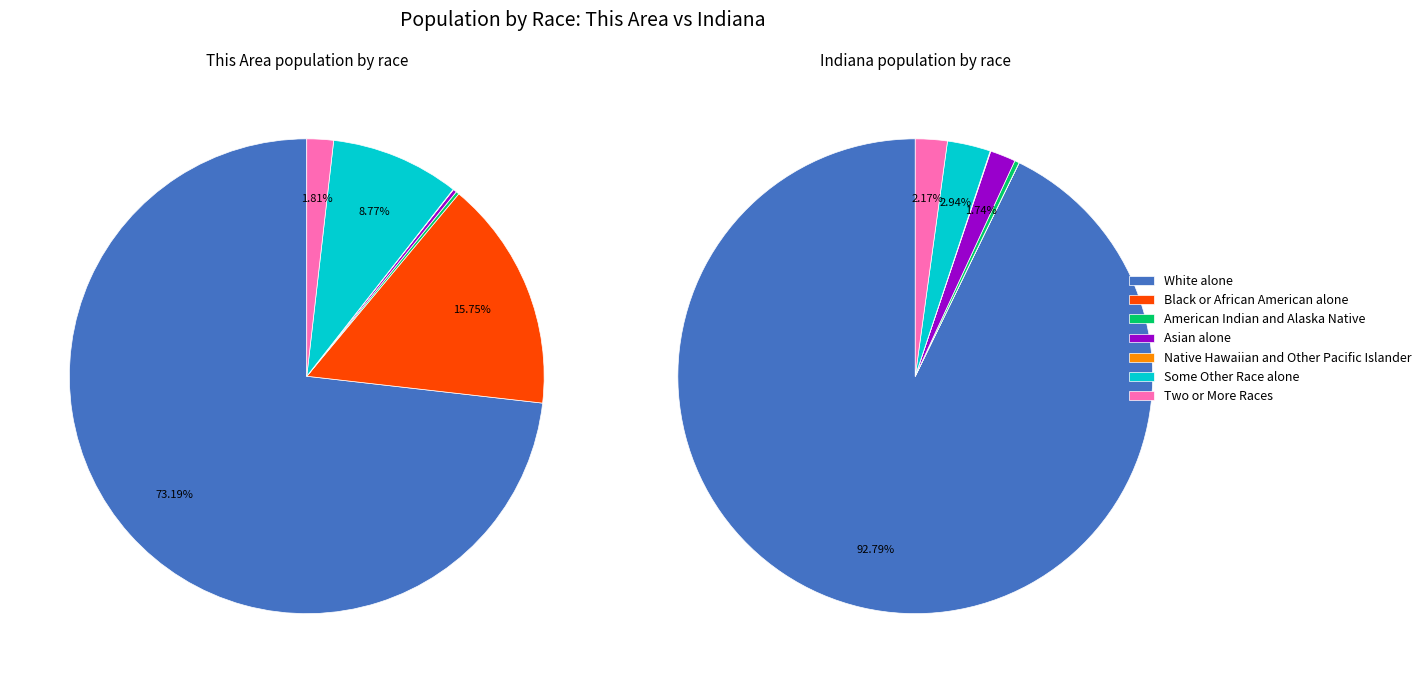

Rank the categories by value from lowest to highest.

Native Hawaiian and Other Pacific Islander, American Indian and Alaska Native, Asian alone, Two or More Races, Some Other Race alone, Black or African American alone, White alone